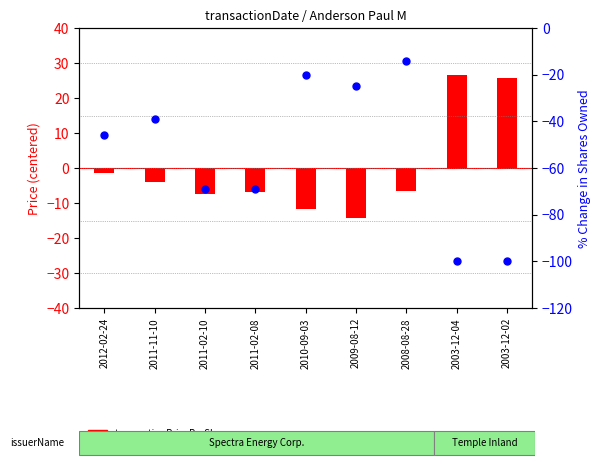

Which series reaches the minimum Y coordinate?

pctchgSharesOwned